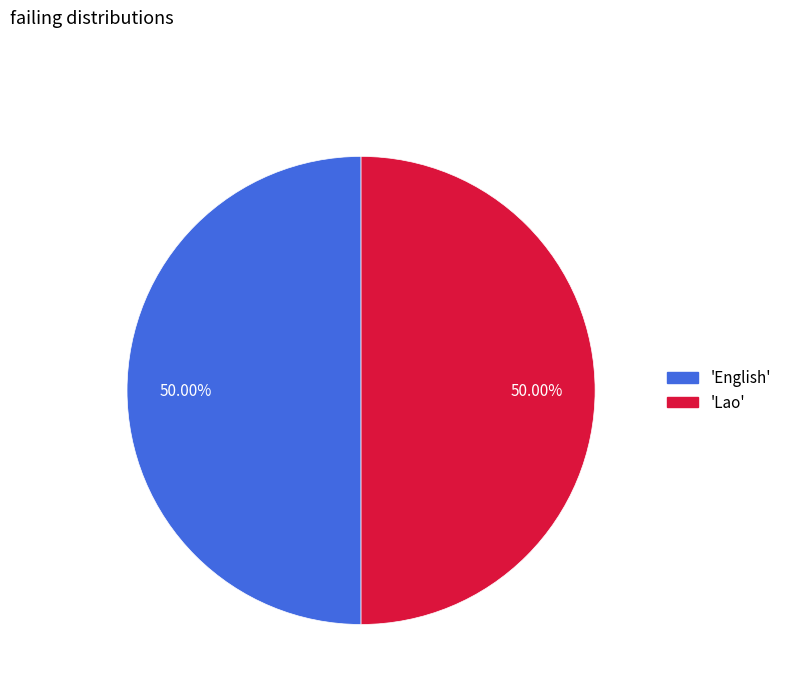

How many slices are in this pie chart?

2